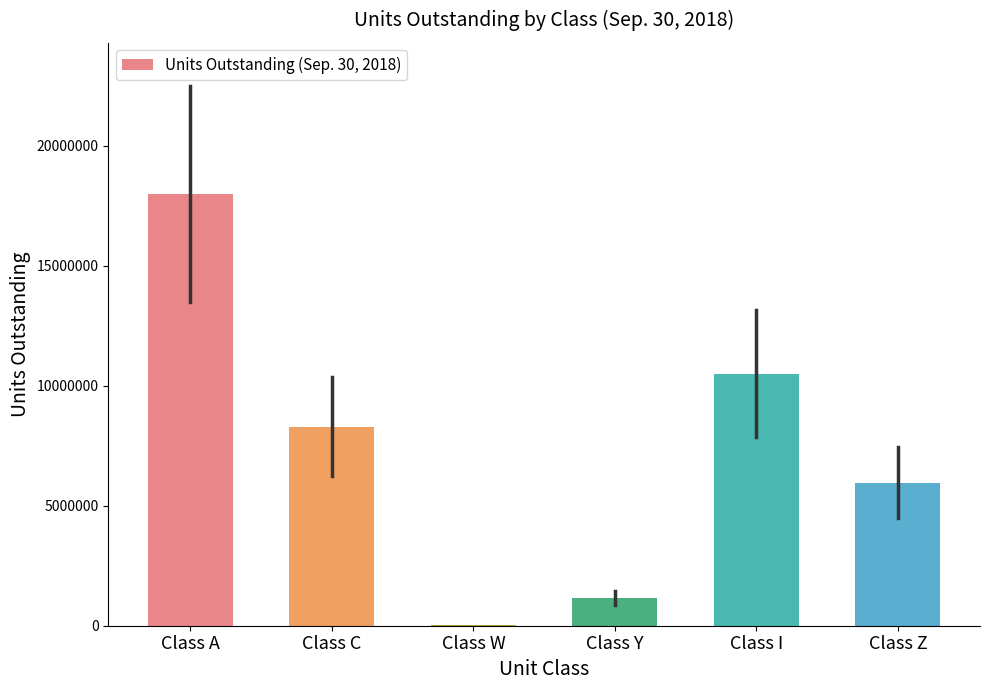

The chart shows a value of 1165675 at Class Y. True or false?

True